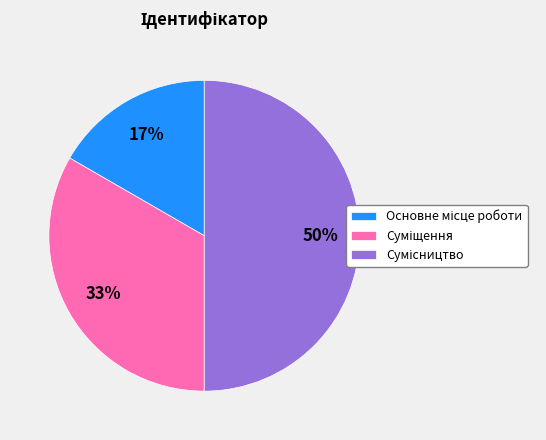

To the nearest percent, what is the average slice percentage?

33%